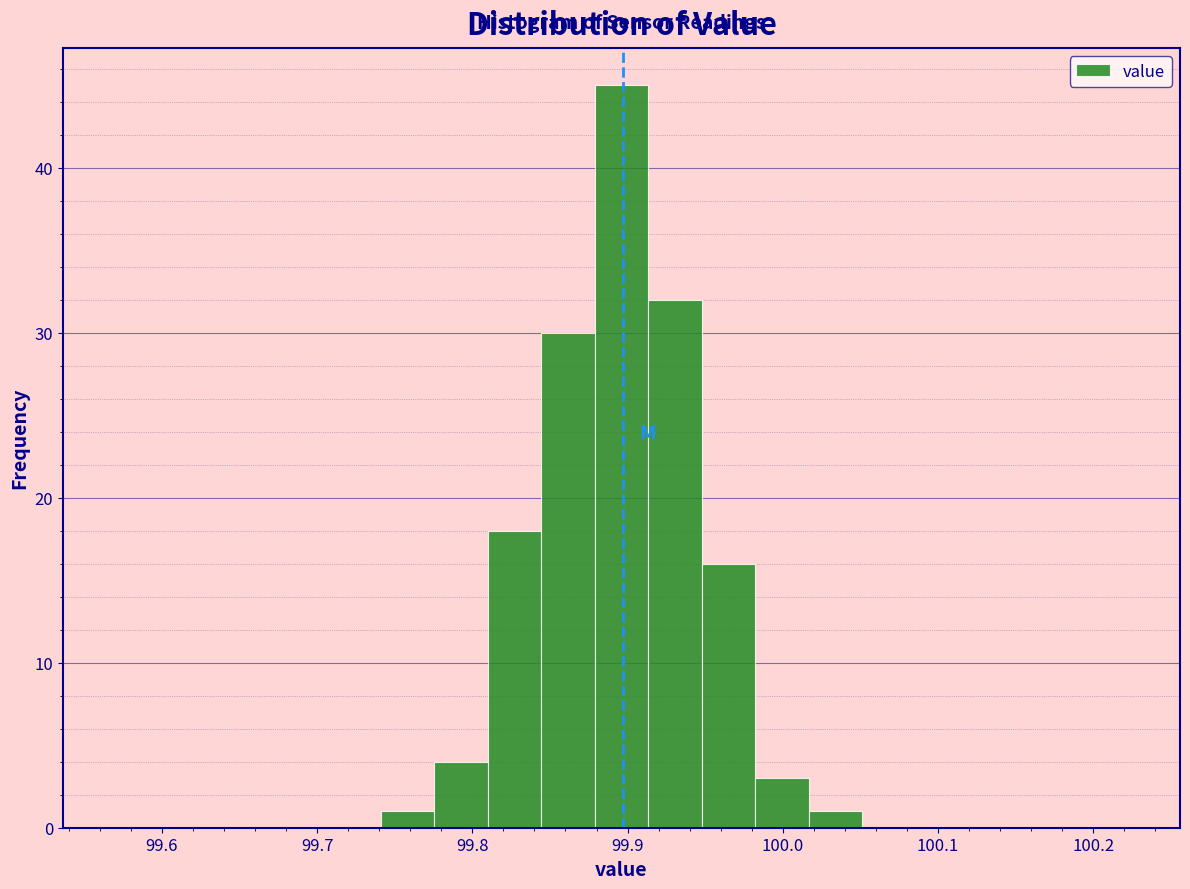

Around what value on the x-axis is the tallest bar? Give the approximate position of its centre, as read against the axis.

99.90